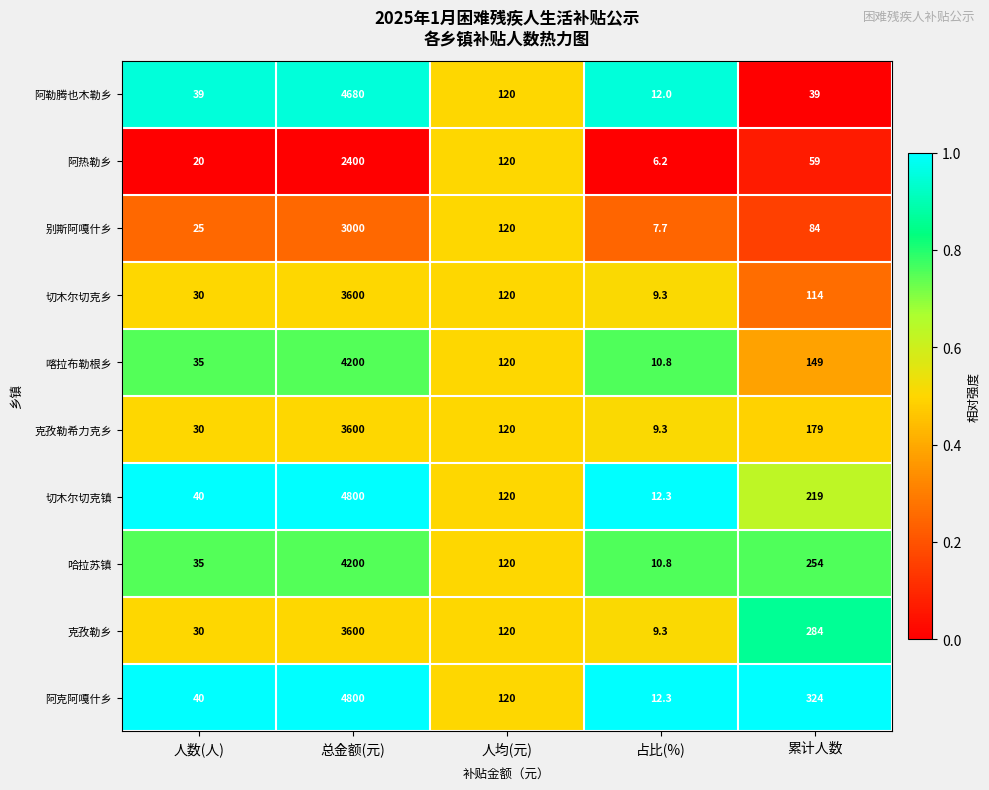

Which category has the highest value across all series?

总金额(元)